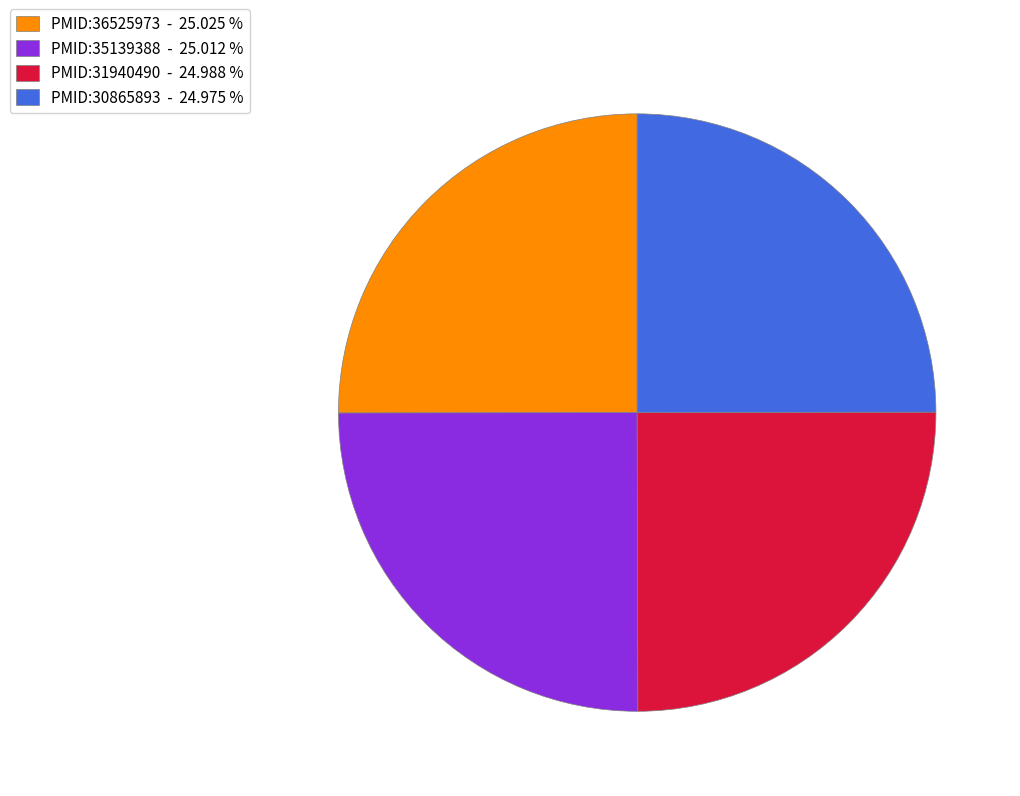

How many segments does this pie chart have?

4